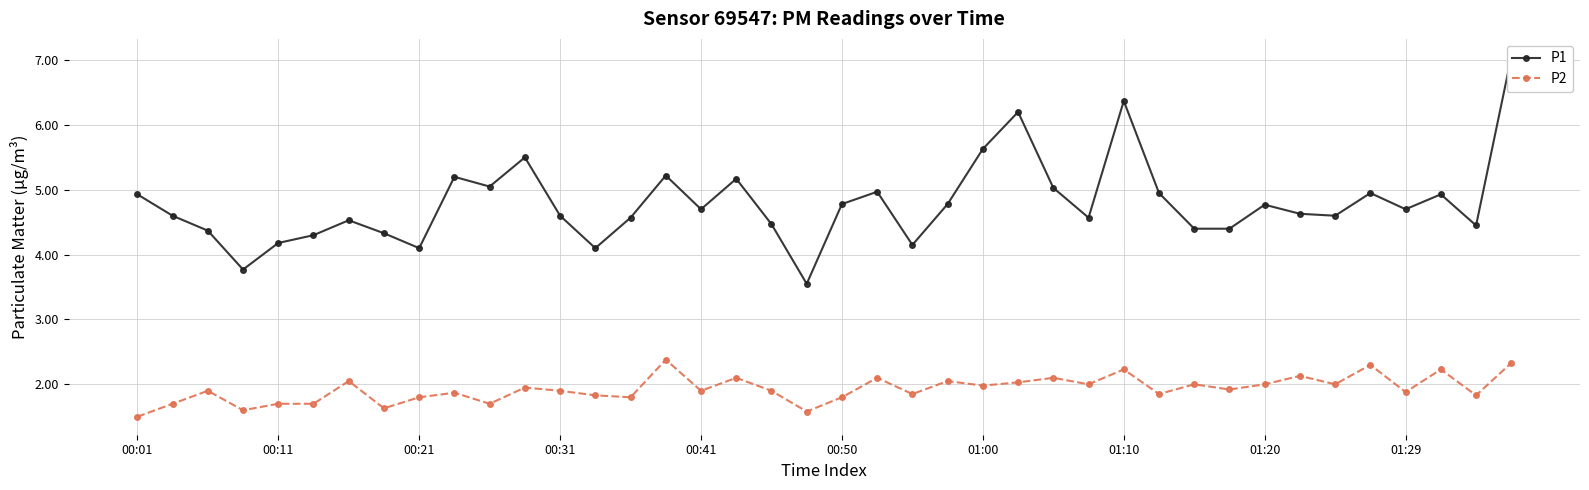

What is the greatest value displayed?

7.0